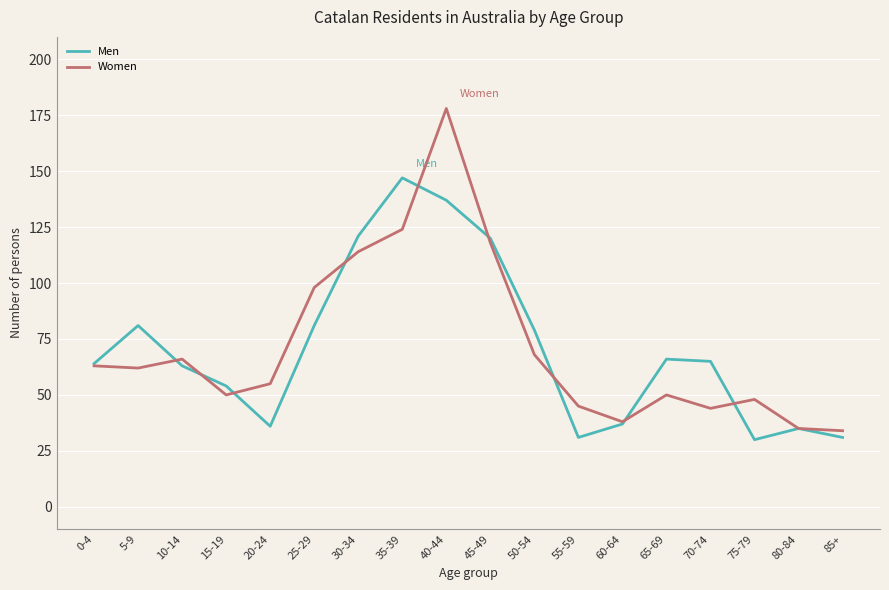

List the series in order of their peak value, highest first.

Women, Men